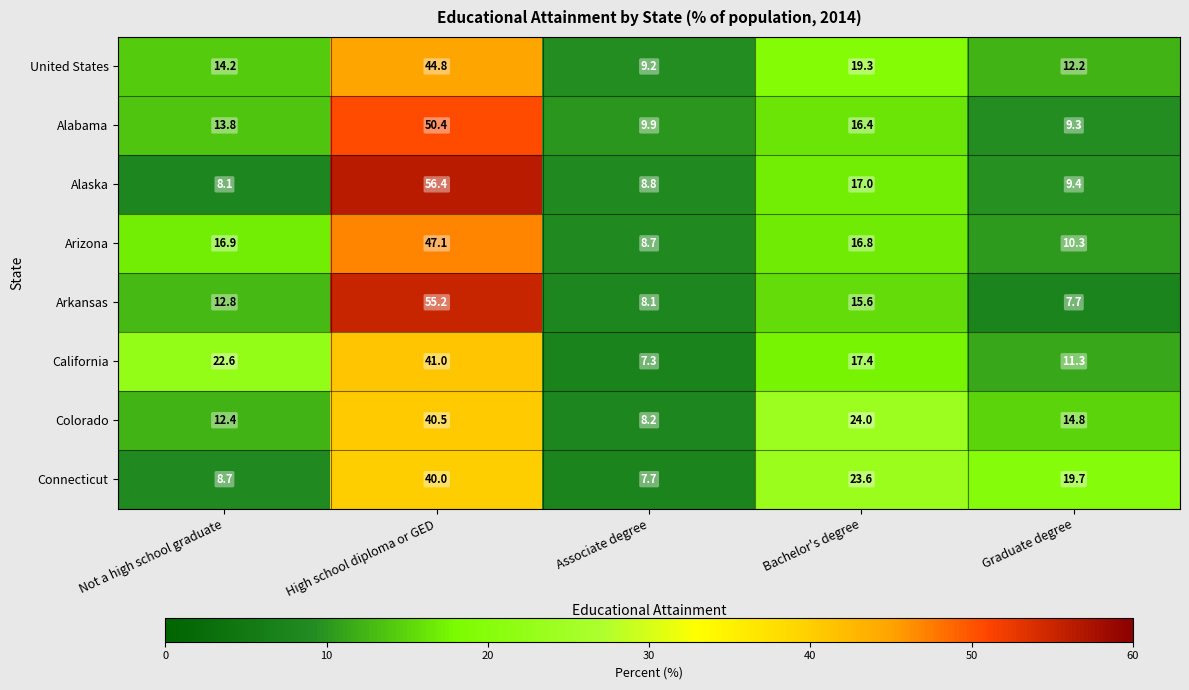

What is the sum of the Arizona values at Graduate degree and Bachelor's degree?

27.1